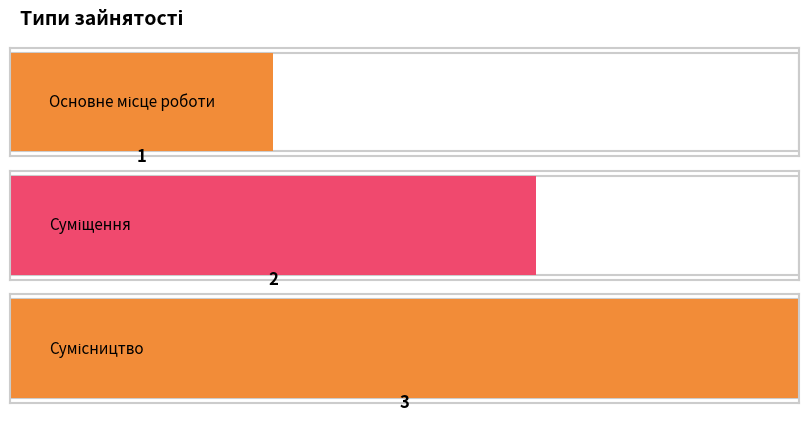

Reading left to right, extract all data points from this chart.

1	2	3